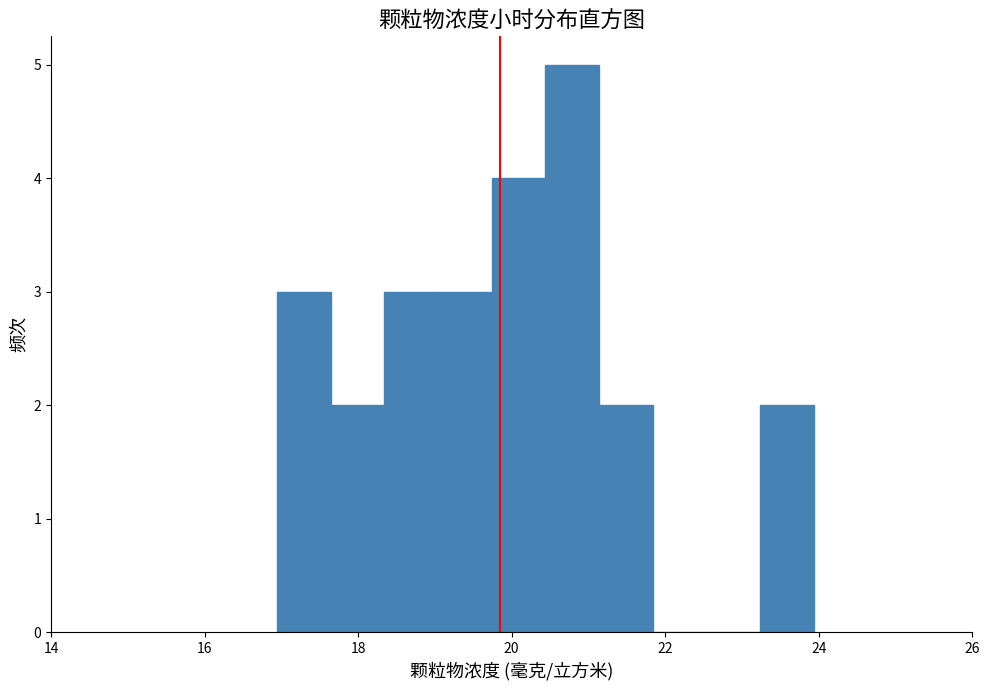

Read against the x-axis, roughly where is the centre of the tallest bar?

20.8